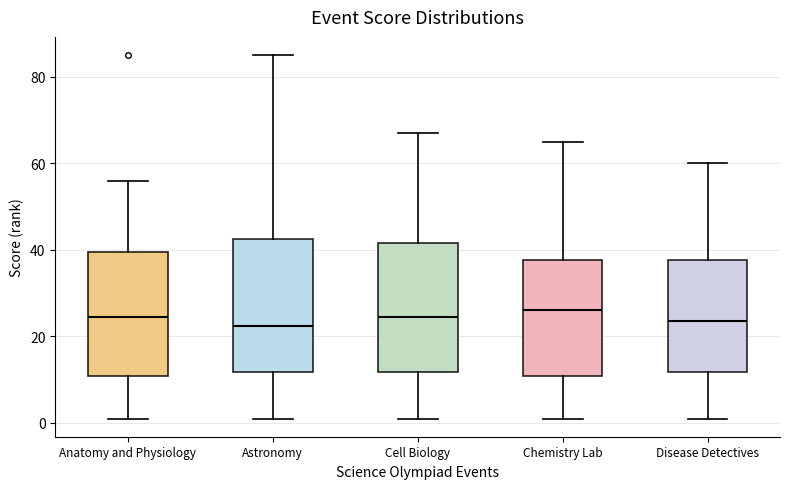

Reading left to right, read every box against the y-axis: the position of its median line, the range the box covers, and the ends of its whiskers. The values are not printed on the chart, so give them approximately, as read against the axis.

Anatomy and Physiology: median 24, box 10 to 40, whiskers 2 to 56
Astronomy: median 22, box 12 to 42, whiskers 2 to 86
Cell Biology: median 24, box 12 to 42, whiskers 2 to 68
Chemistry Lab: median 26, box 10 to 38, whiskers 2 to 66
Disease Detectives: median 24, box 12 to 38, whiskers 2 to 60